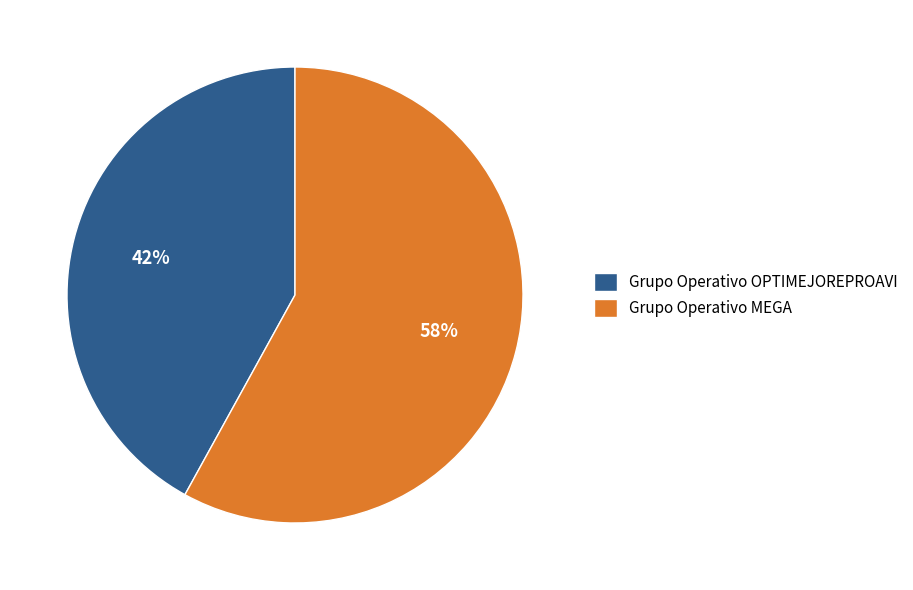

Does any single category account for the majority?

Yes